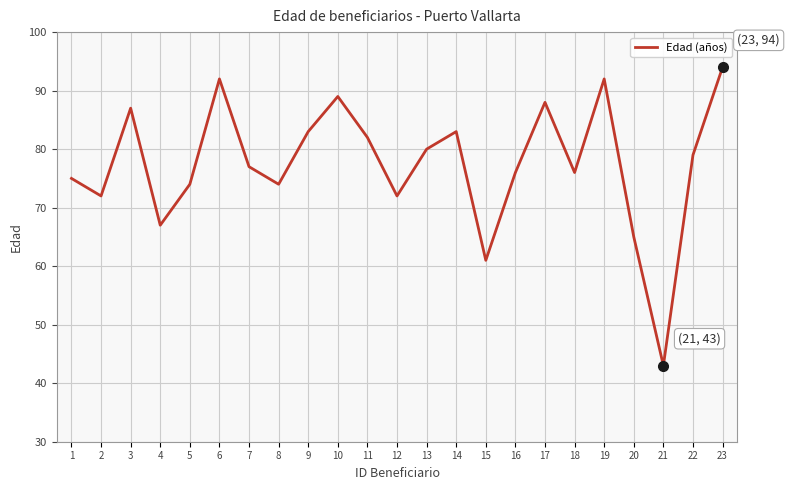

At which category does the chart reach its minimum across all series?

21